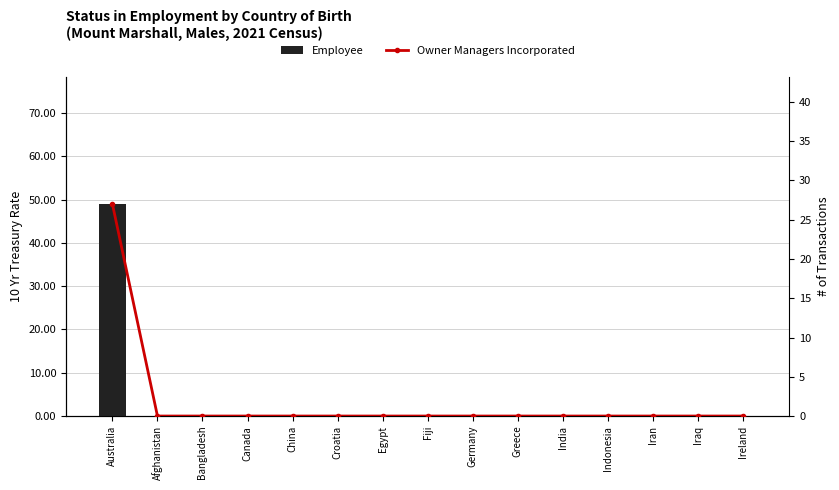

Which has a higher value, Iraq or Egypt?

Iraq